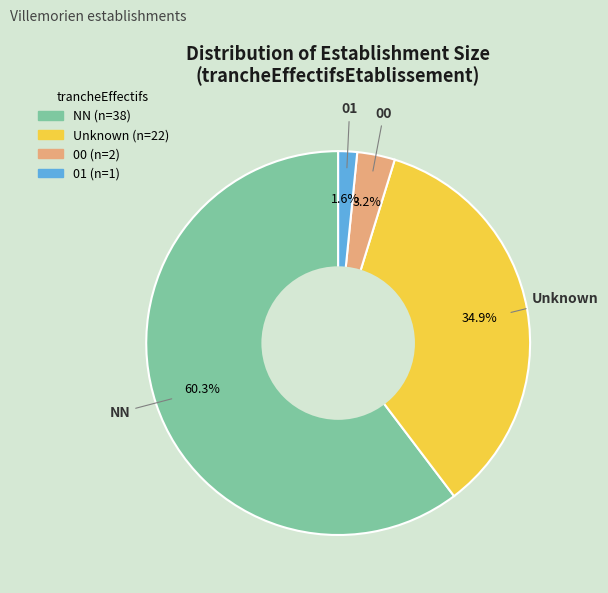

Which has a higher value, Unknown or NN?

NN